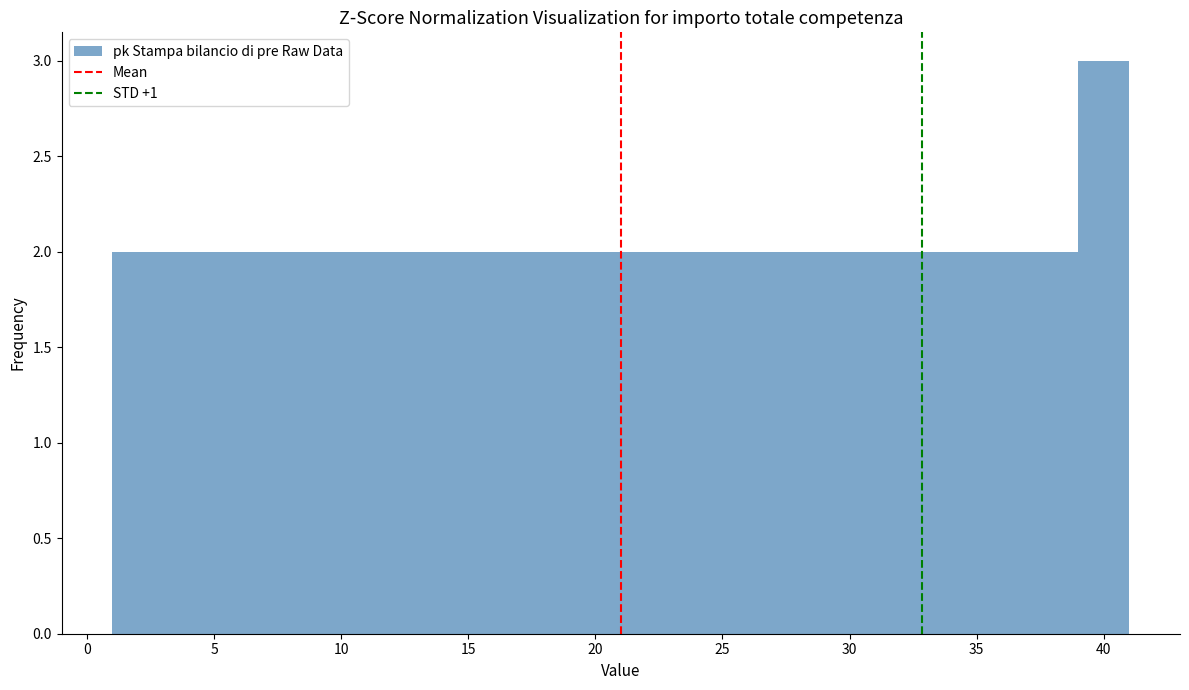

What is the height of the bar covering 25 to 27 on the x-axis? The values are not printed on the chart, so give them approximately, as read against the axis.

2